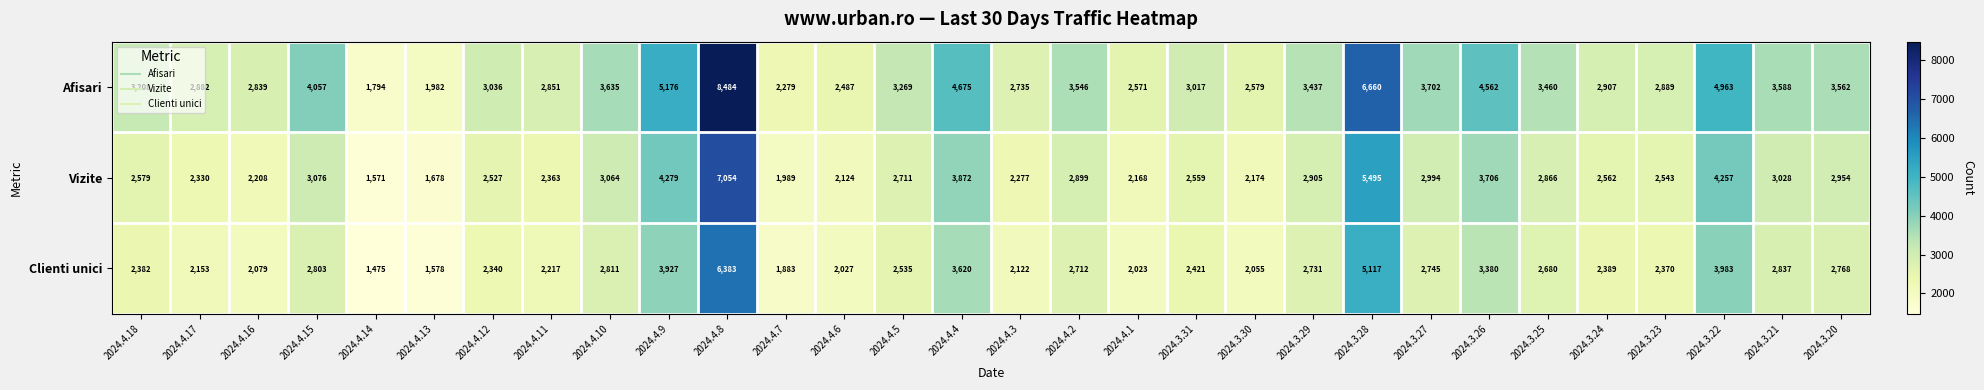

List the series in order of their peak value, highest first.

Afisari, Vizite, Clienti unici